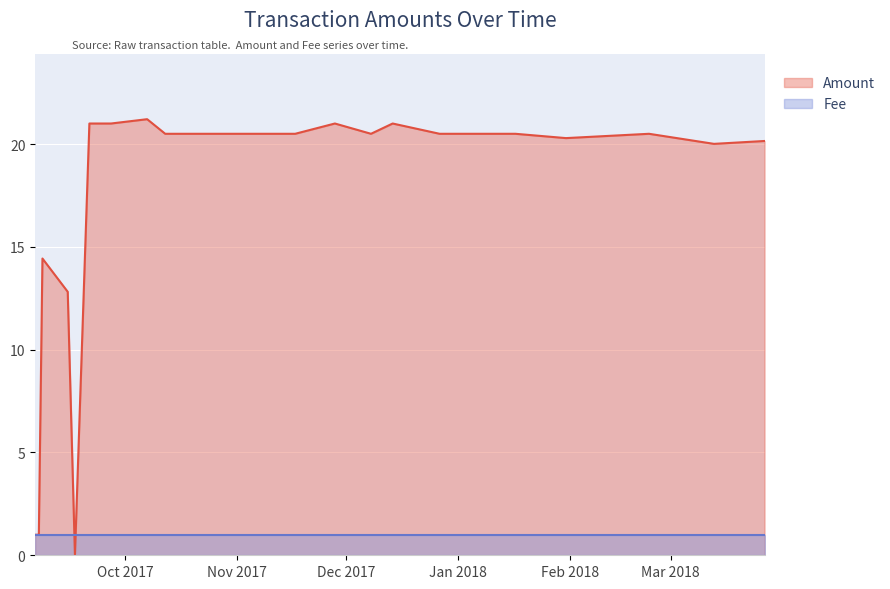

How many values are above zero?

23